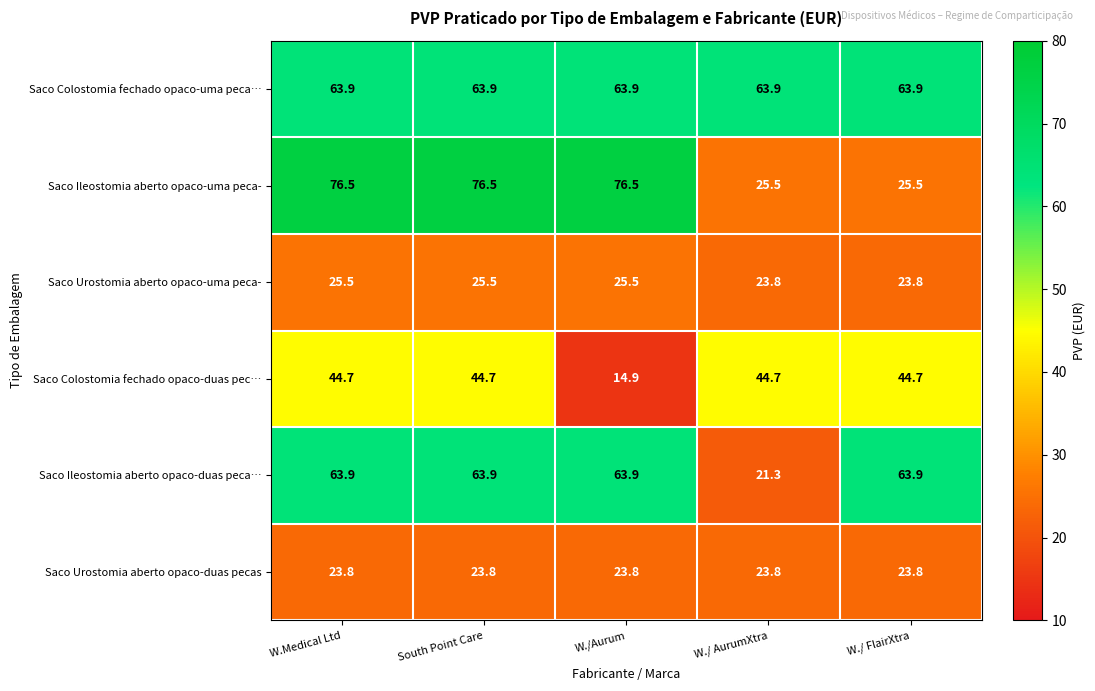

Reading left to right, what are all the values shown in this chart?

Saco Colostomia fechado opaco-uma peca…: W.Medical Ltd=63.9	South Point Care=63.9	W./Aurum=63.9	W./ AurumXtra=63.9	W./ FlairXtra=63.9
Saco Ileostomia aberto opaco-uma peca-: W.Medical Ltd=76.5	South Point Care=76.5	W./Aurum=76.5	W./ AurumXtra=25.5	W./ FlairXtra=25.5
Saco Urostomia aberto opaco-uma peca-: W.Medical Ltd=25.5	South Point Care=25.5	W./Aurum=25.5	W./ AurumXtra=23.8	W./ FlairXtra=23.8
Saco Colostomia fechado opaco-duas pec…: W.Medical Ltd=44.7	South Point Care=44.7	W./Aurum=14.9	W./ AurumXtra=44.7	W./ FlairXtra=44.7
Saco Ileostomia aberto opaco-duas peca…: W.Medical Ltd=63.9	South Point Care=63.9	W./Aurum=63.9	W./ AurumXtra=21.3	W./ FlairXtra=63.9
Saco Urostomia aberto opaco-duas pecas: W.Medical Ltd=23.8	South Point Care=23.8	W./Aurum=23.8	W./ AurumXtra=23.8	W./ FlairXtra=23.8